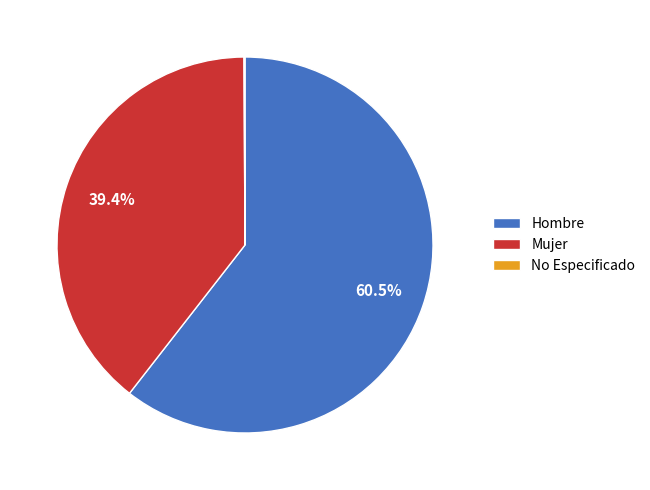

To the nearest percent, what is the average slice percentage?

33%